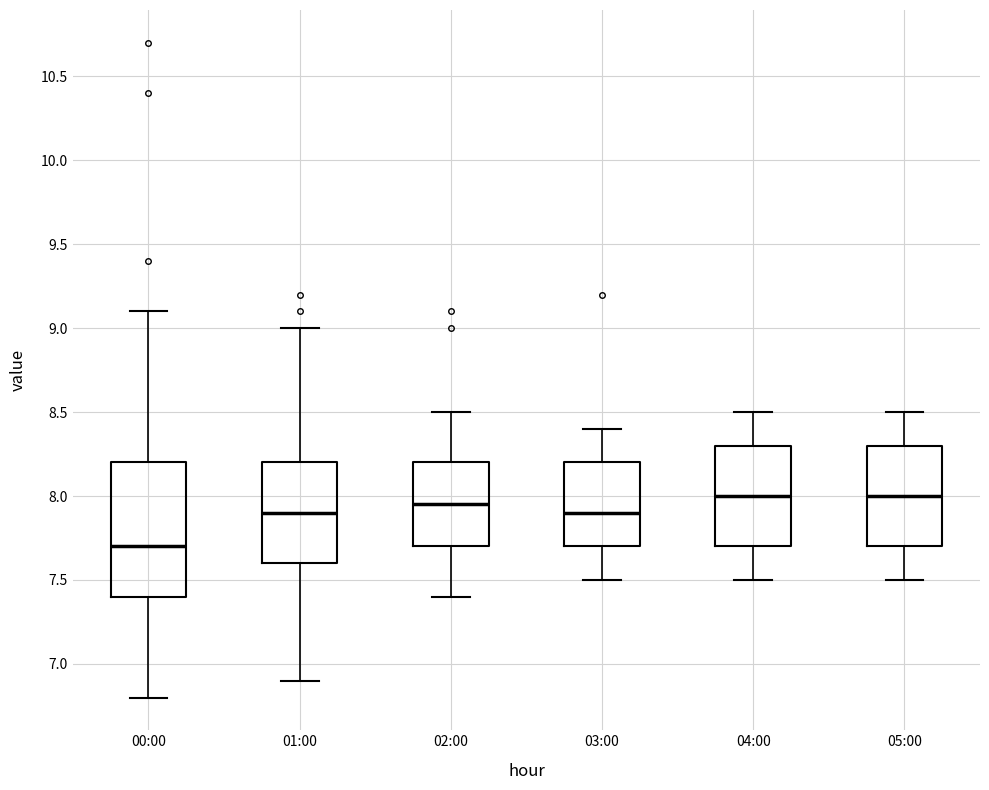

Which box has the lowest median line?

00:00